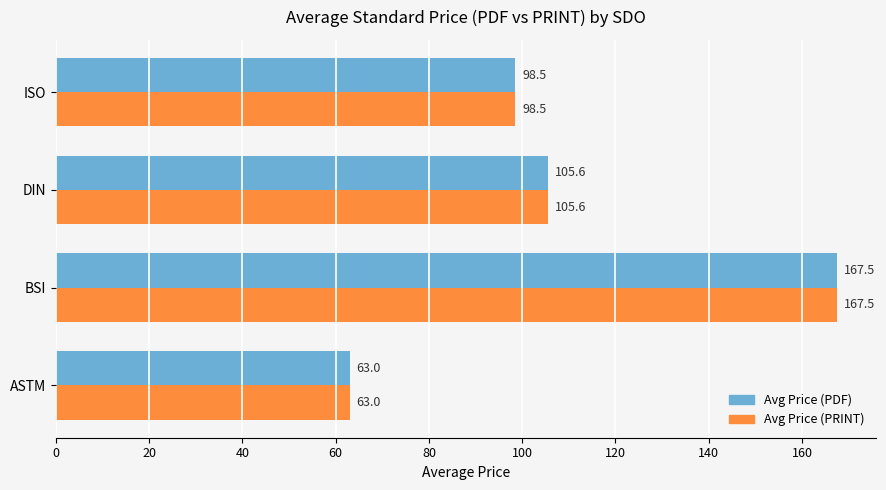

What is the average value of the Avg Price (PRINT) series?

108.7